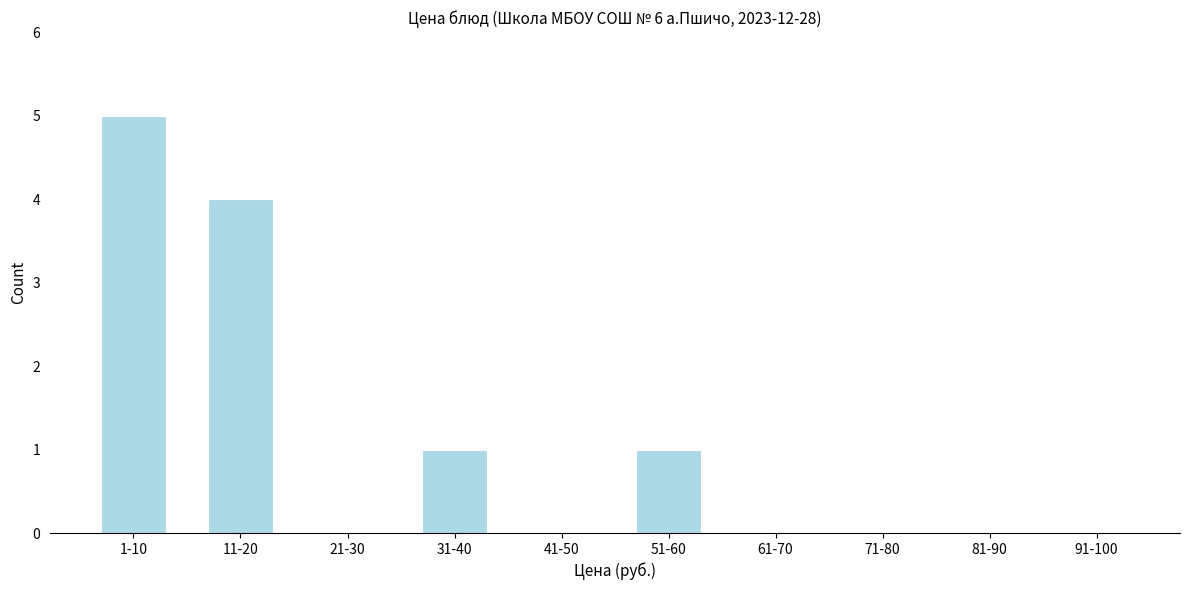

Reading left to right, list all the values displayed in this chart.

1-10=5	11-20=4	21-30=0	31-40=1	41-50=0	51-60=1	61-70=0	71-80=0	81-90=0	91-100=0